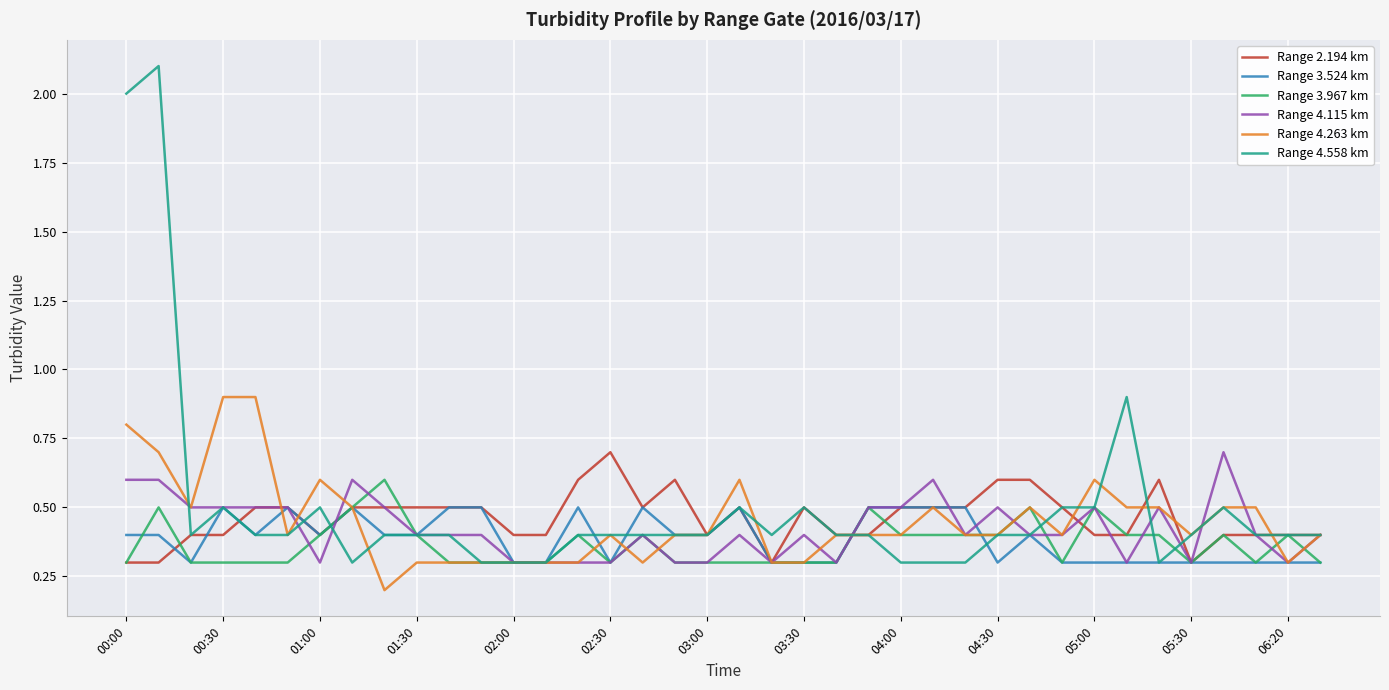

What is the lowest value of the Range 3.967 km series?

0.3